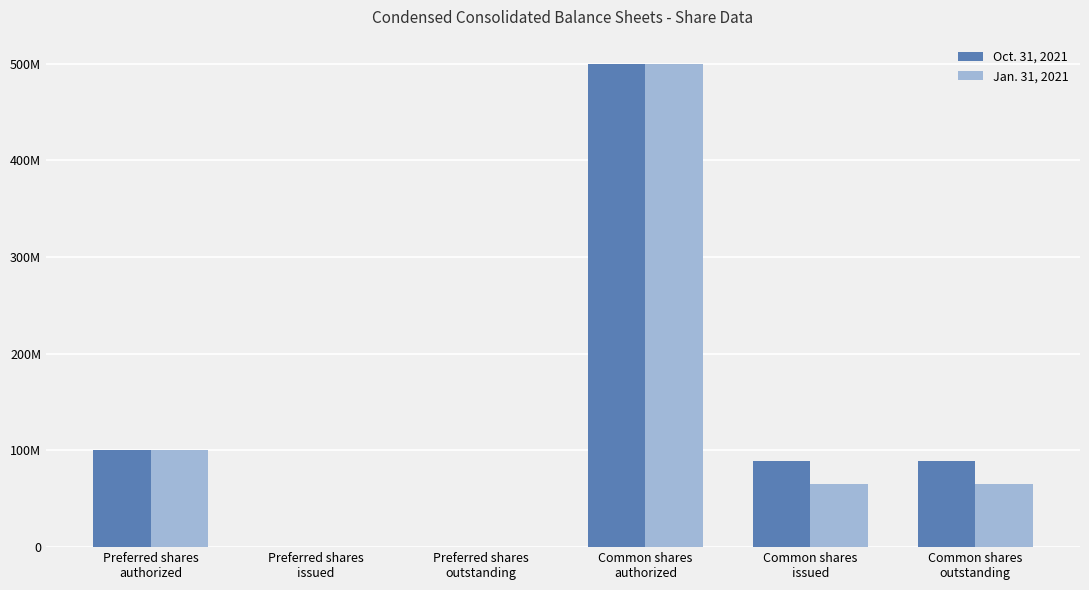

Are the bars grouped side by side (vs. stacked)?

Yes